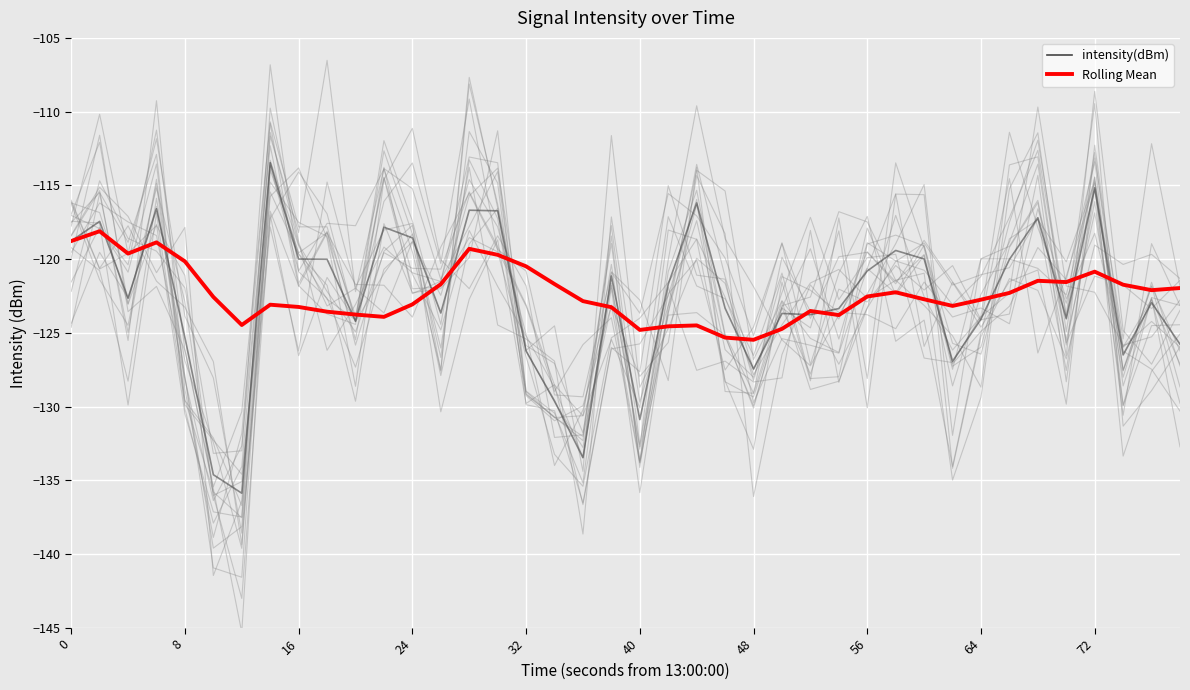

In intensity(dBm), how many points are lower than both neighbors (excluding endpoints)?

11